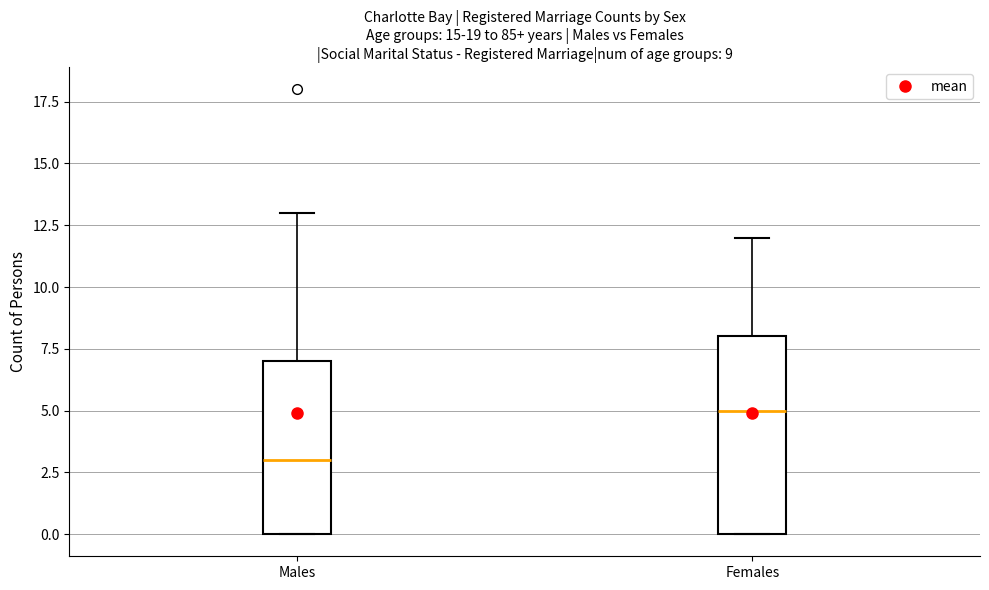

Comparing the boxes themselves (not the whiskers), which one is the tallest?

Females